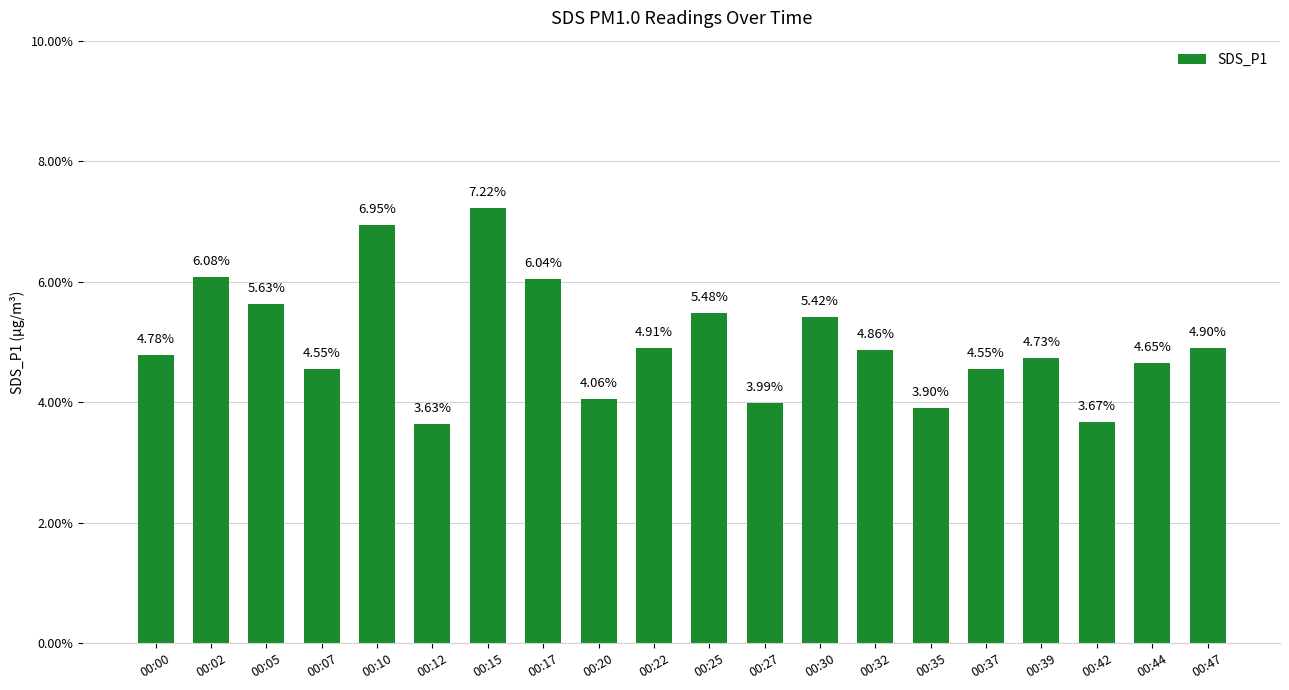

List the labels in order of value, smallest first.

00:12, 00:42, 00:35, 00:27, 00:20, 00:07, 00:37, 00:44, 00:39, 00:00, 00:32, 00:47, 00:22, 00:30, 00:25, 00:05, 00:17, 00:02, 00:10, 00:15